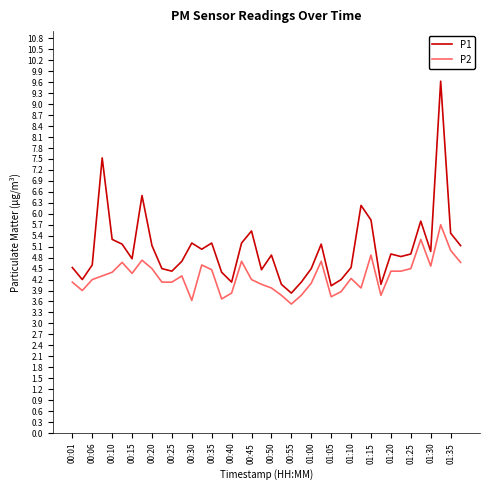

True or false: P2 and P1 cross at least once.

False